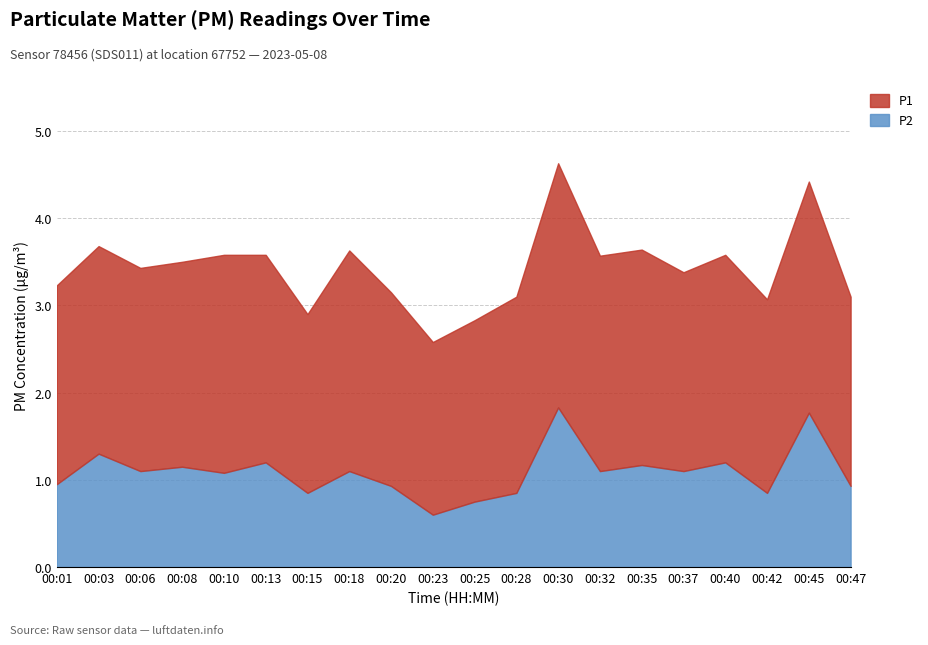

What is the difference between the maximum and minimum values in the P1 series?

0.8